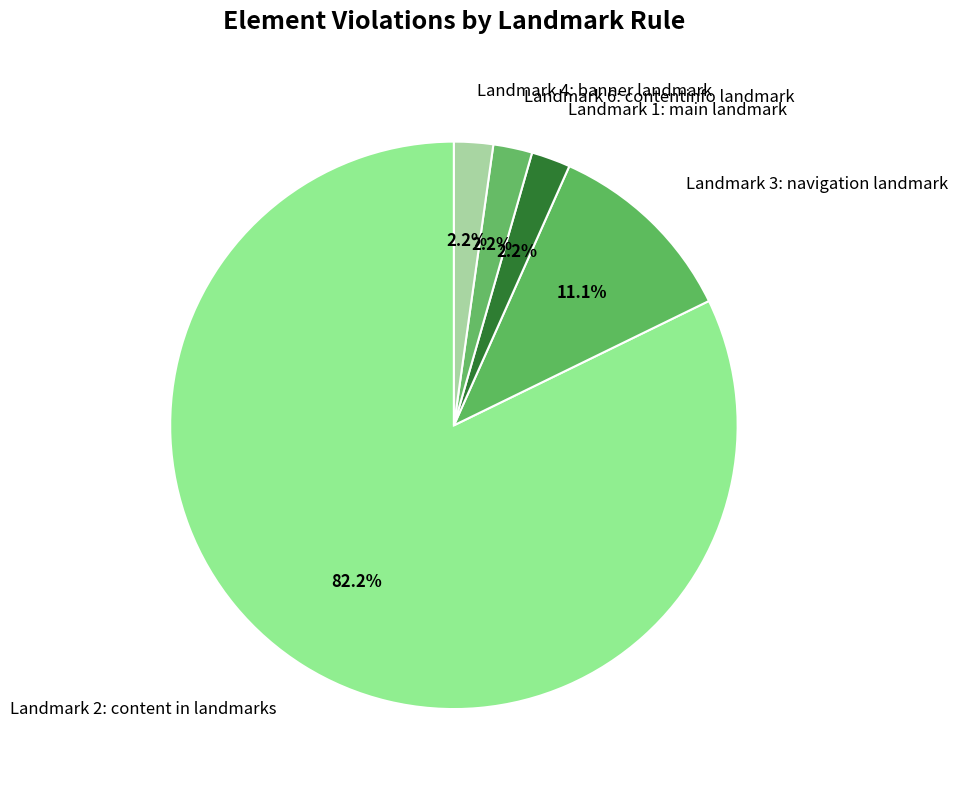

What percentage is the Landmark 2: content in landmarks slice, to the nearest percent?

82%